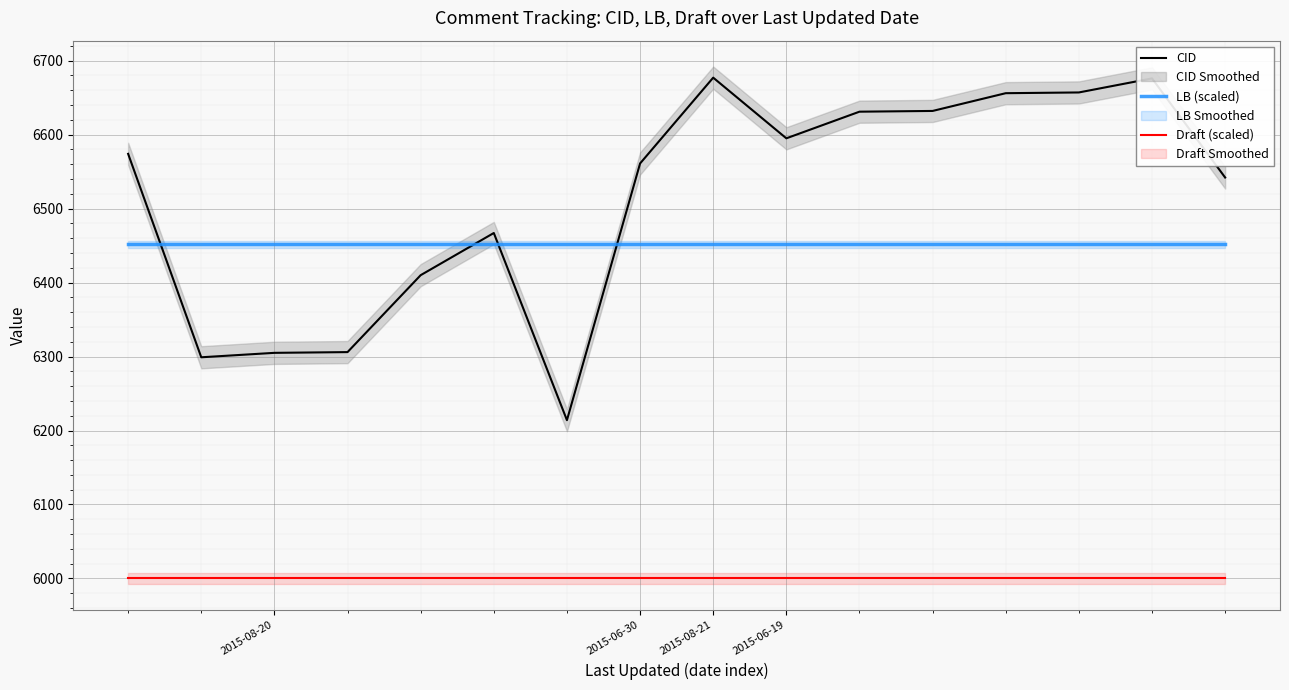

What is the highest value of the LB (scaled) series?

6451.6